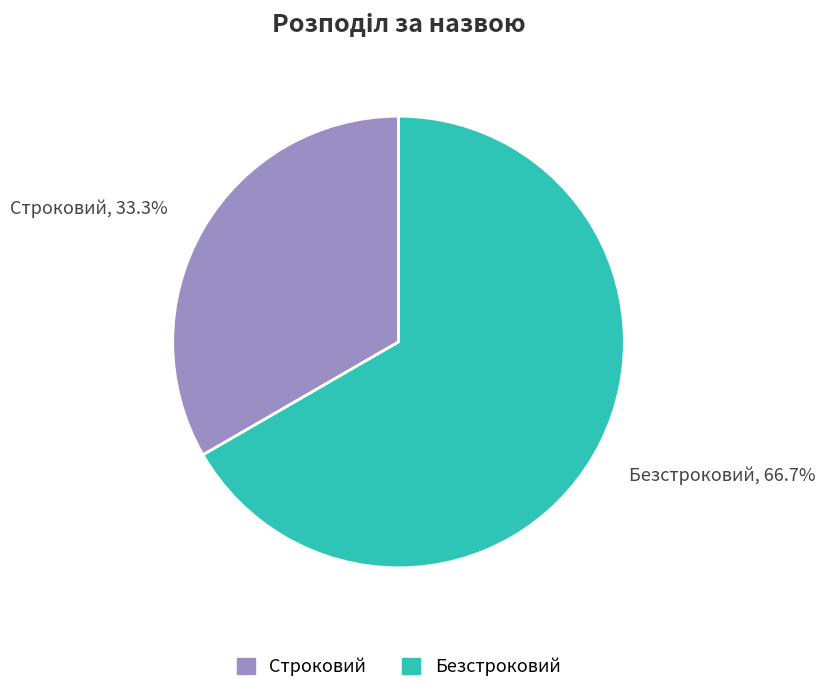

Which category accounts for the majority?

Безстроковий